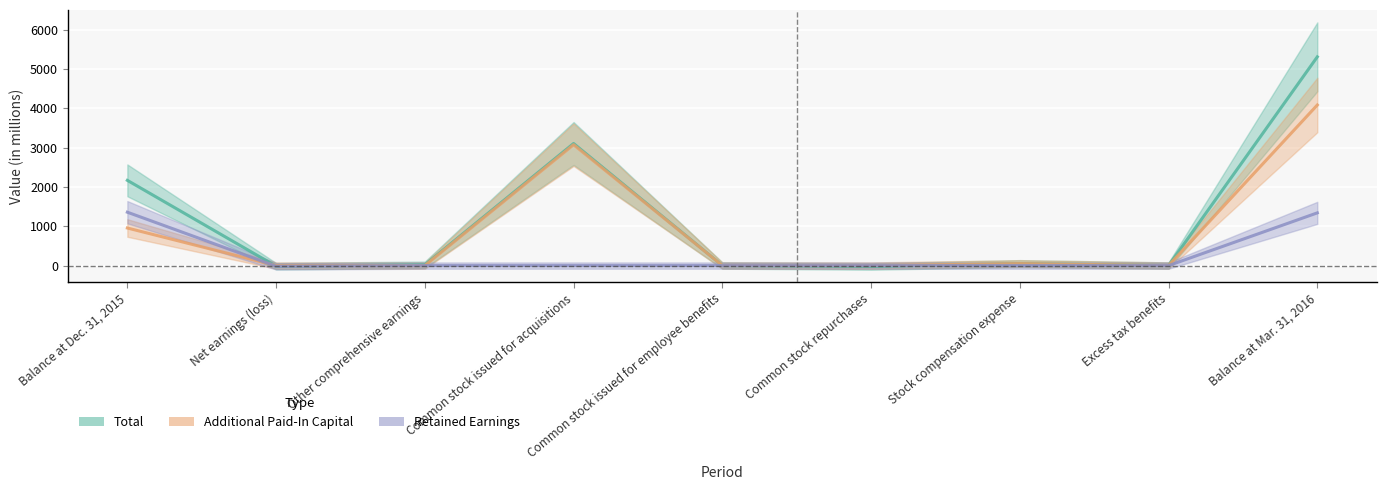

True or false: Additional Paid-In Capital has a value of 364 at Balance at Dec. 31, 2015.

False